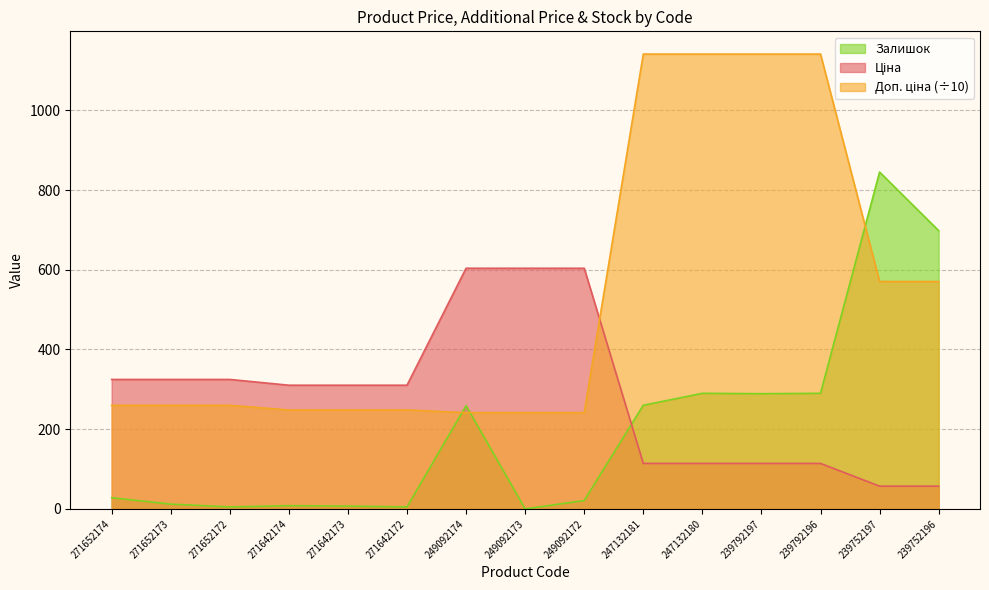

How many lines are shown in the chart?

3